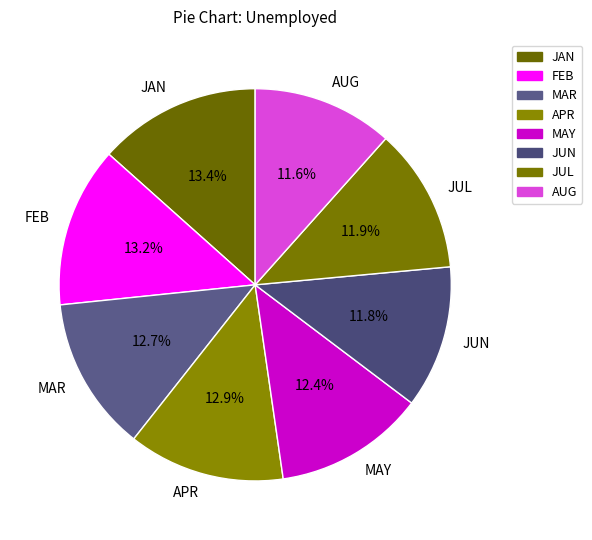

What is the total percentage of APR and AUG?

24.5%